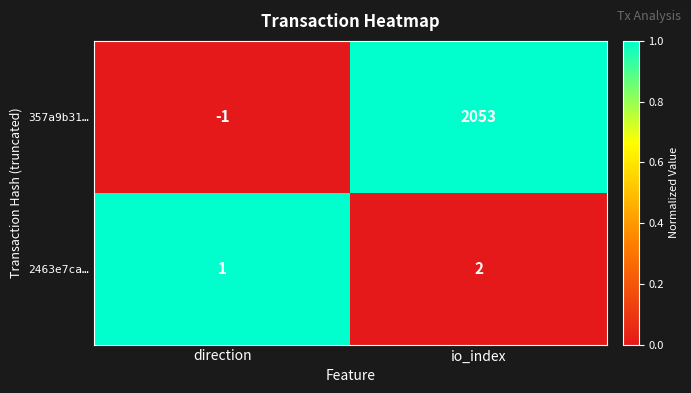

Rank the series at io_index from lowest to highest value.

2463e7ca…, 357a9b31…